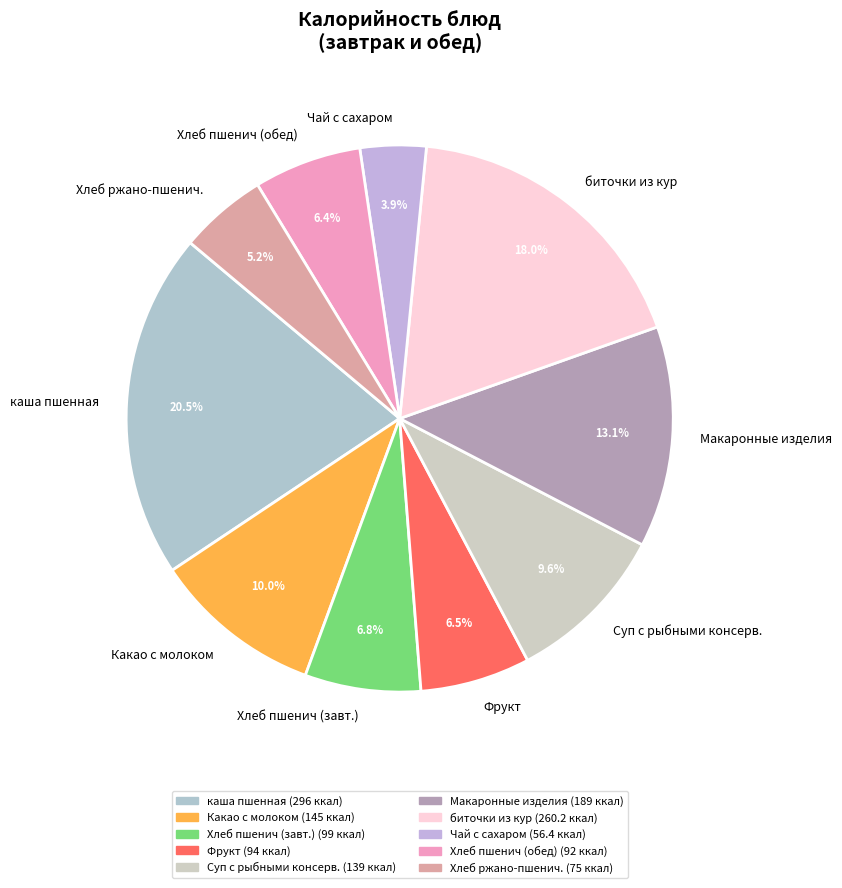

Is there a majority slice in this chart?

No